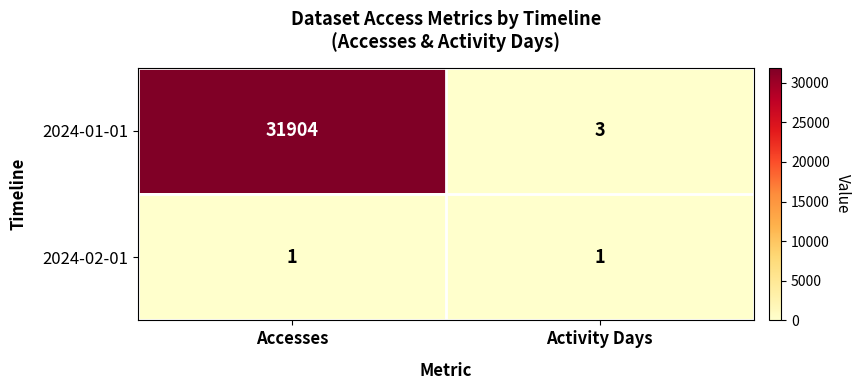

Reading left to right, extract all data points from this chart.

2024-01-01: 31904	3
2024-02-01: 1	1